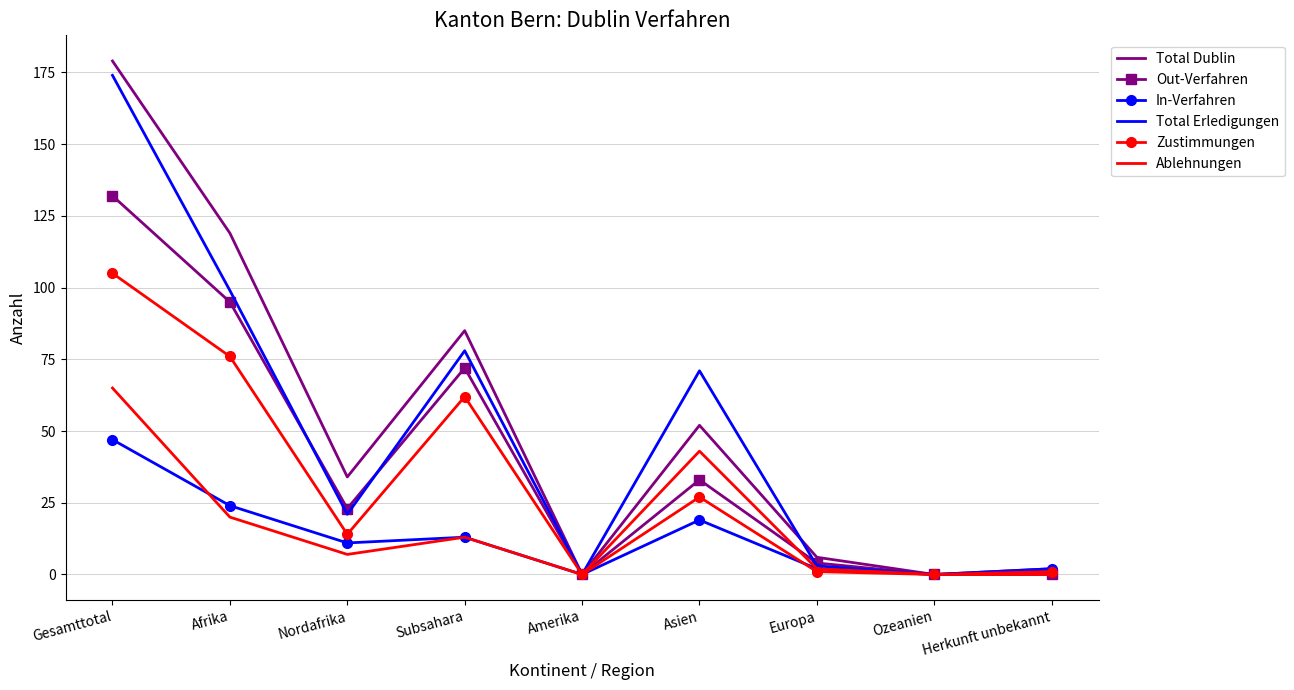

The value of Total Erledigungen at Afrika is 99. True or false?

True